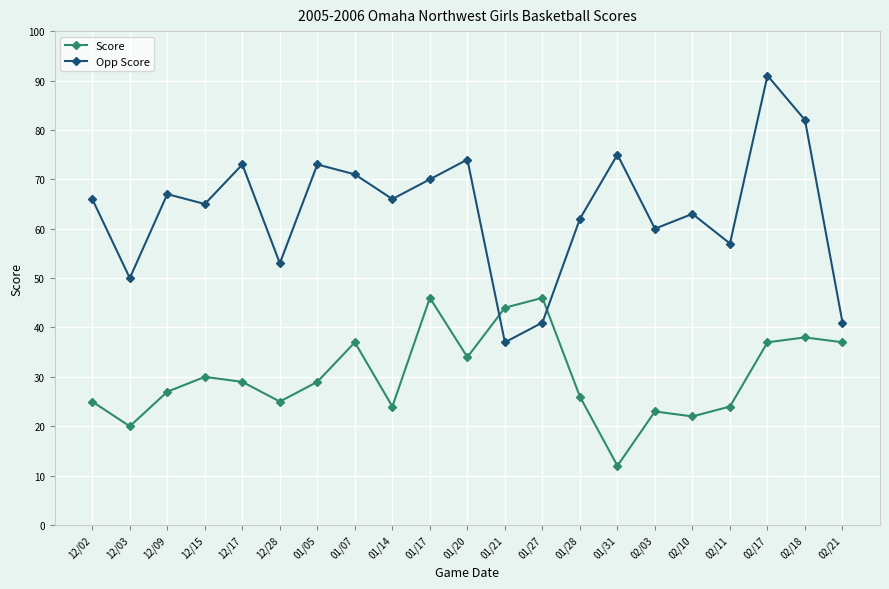

Where is the first local minimum for Score?

12/03